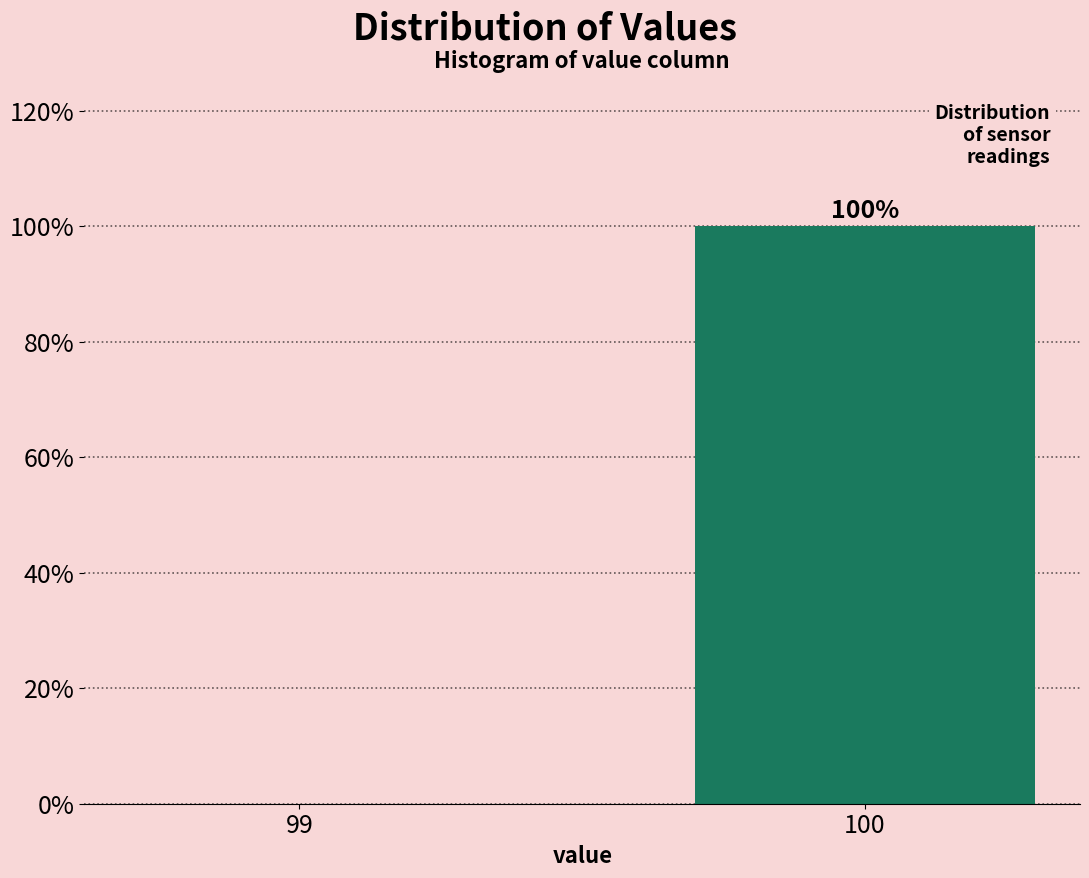

Reading left to right, extract all data points from this chart.

99=0	100=100